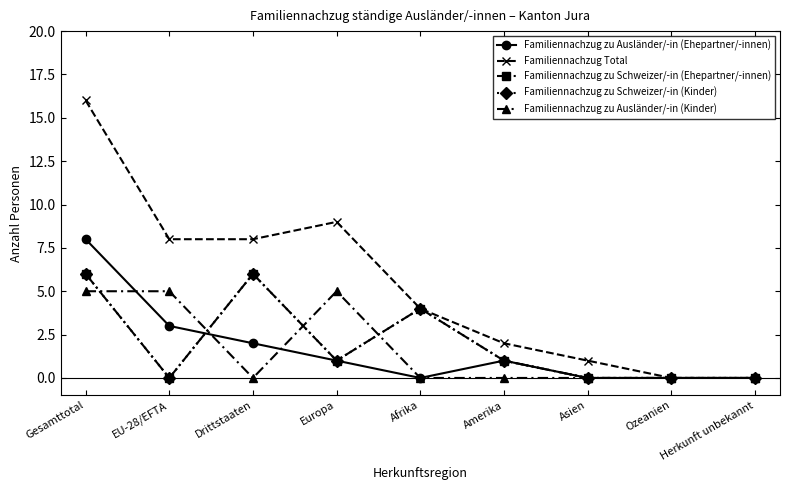

Does the chart have visible grid lines?

No